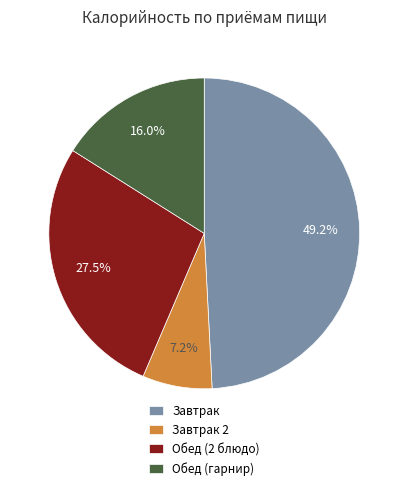

Which category has the smallest portion of the pie?

Завтрак 2